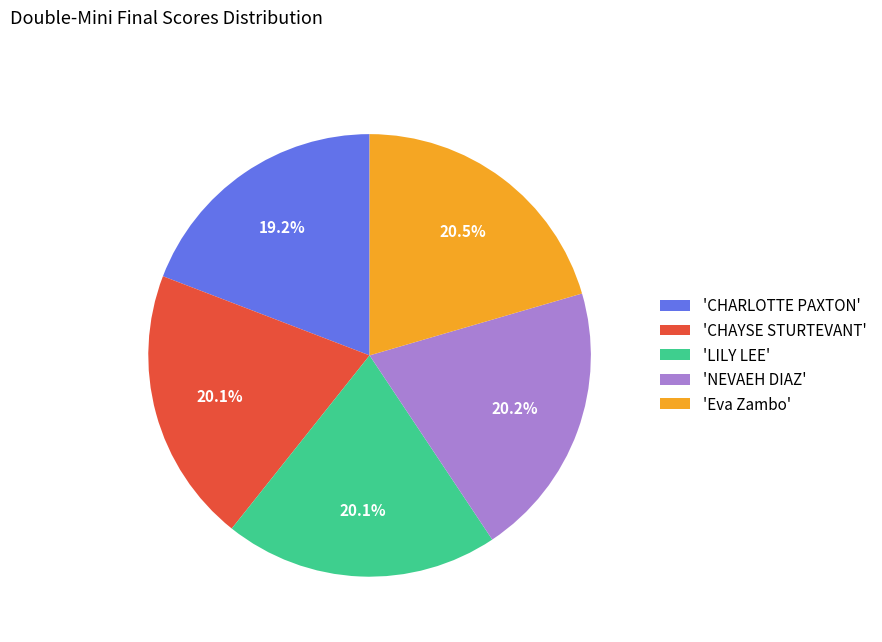

Which has a higher value, 'NEVAEH DIAZ' or 'CHARLOTTE PAXTON'?

'NEVAEH DIAZ'